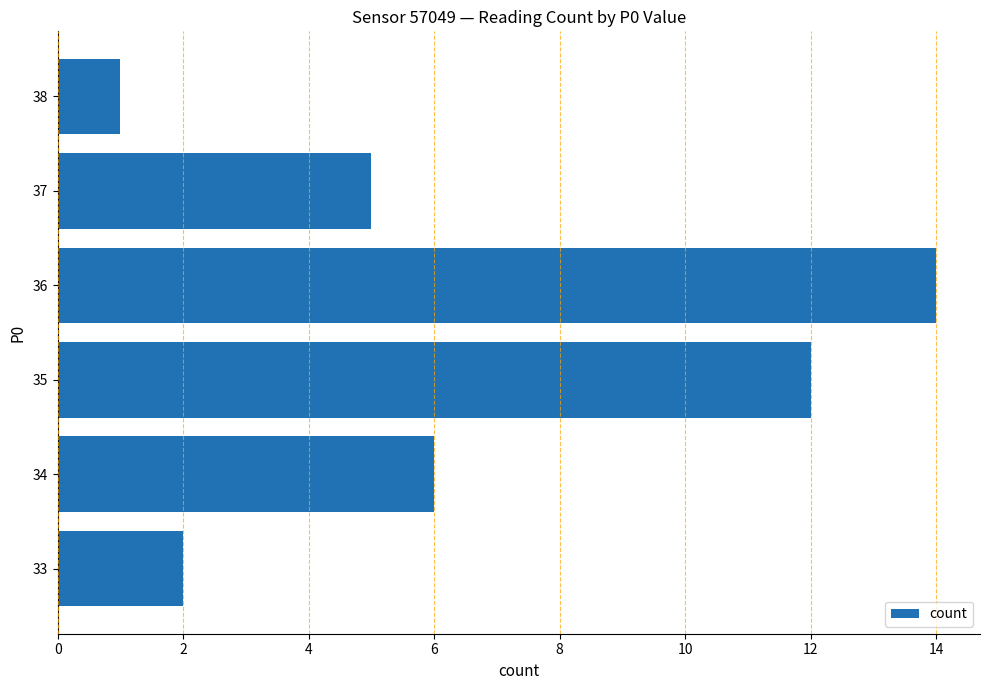

Where is the data nearest to the value 7?

34